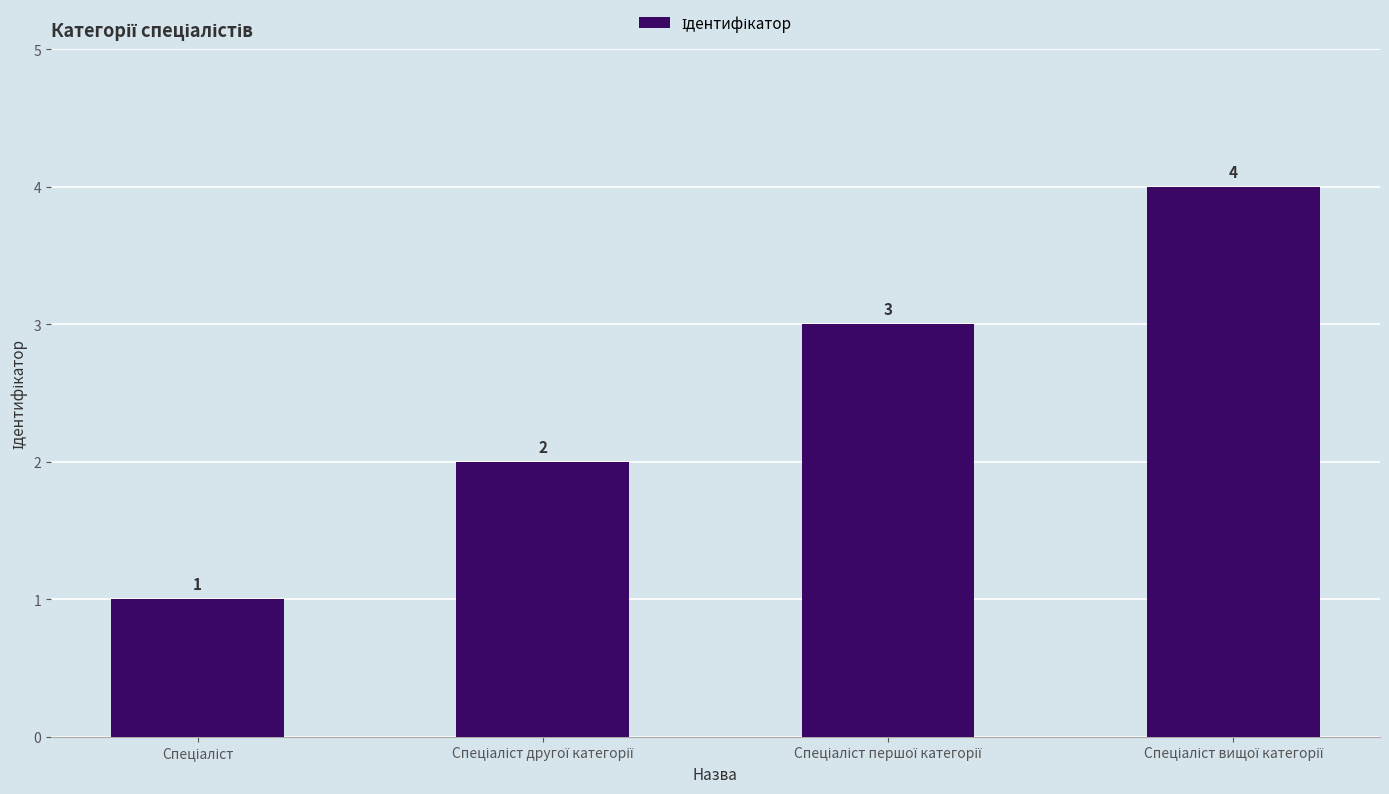

What is the difference between the maximum and minimum values?

3